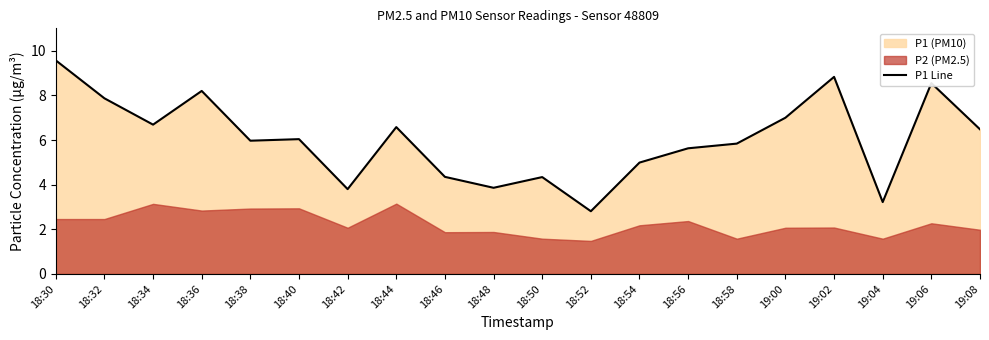

What is the ratio of the value at 18:54 to the value at 18:34?

0.7